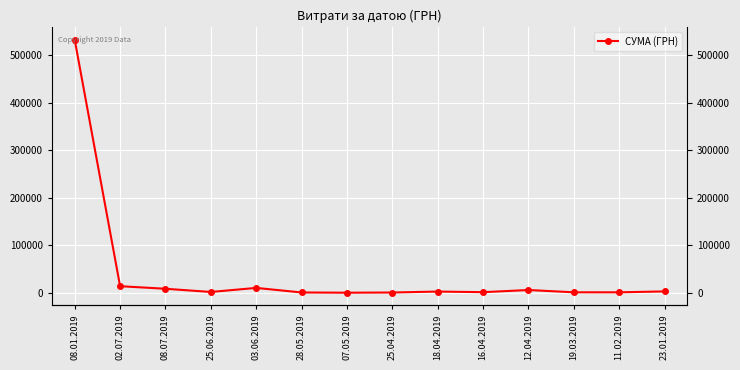

What is the maximum value shown in the chart?

532782.7